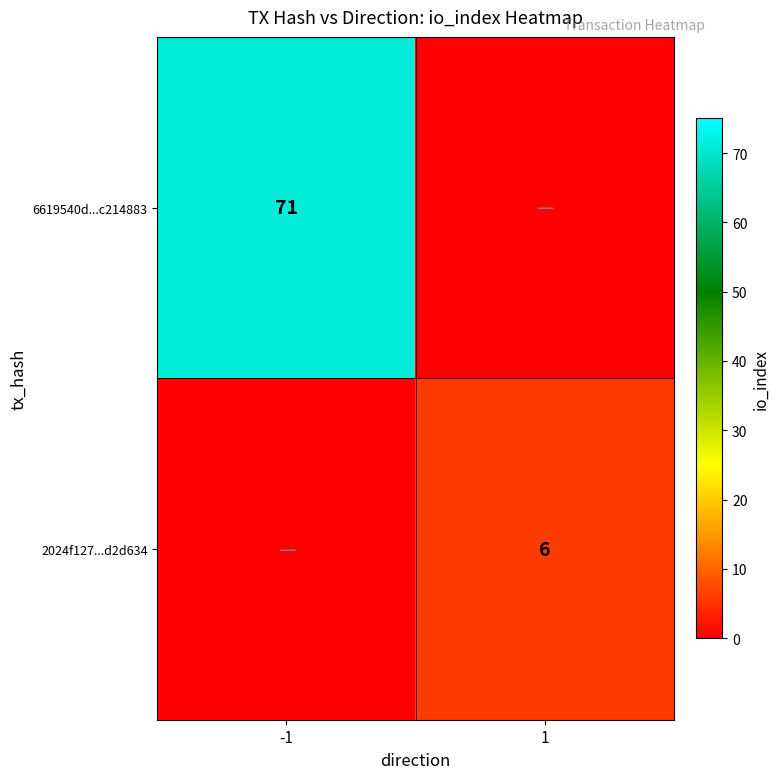

Is it true that 2024f127...d2d634 equals 6 at 1?

True